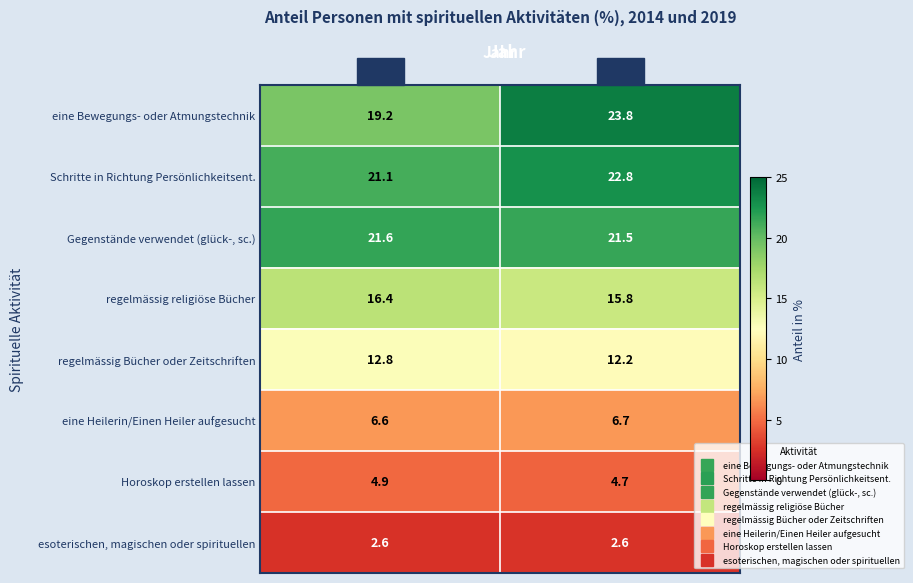

Which series has the largest total across all categories?

Schritte in Richtung Persönlichkeitsent.